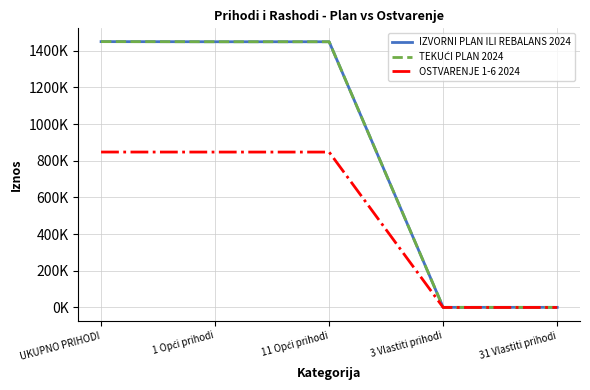

Is this an area chart (filled region under the line)?

No